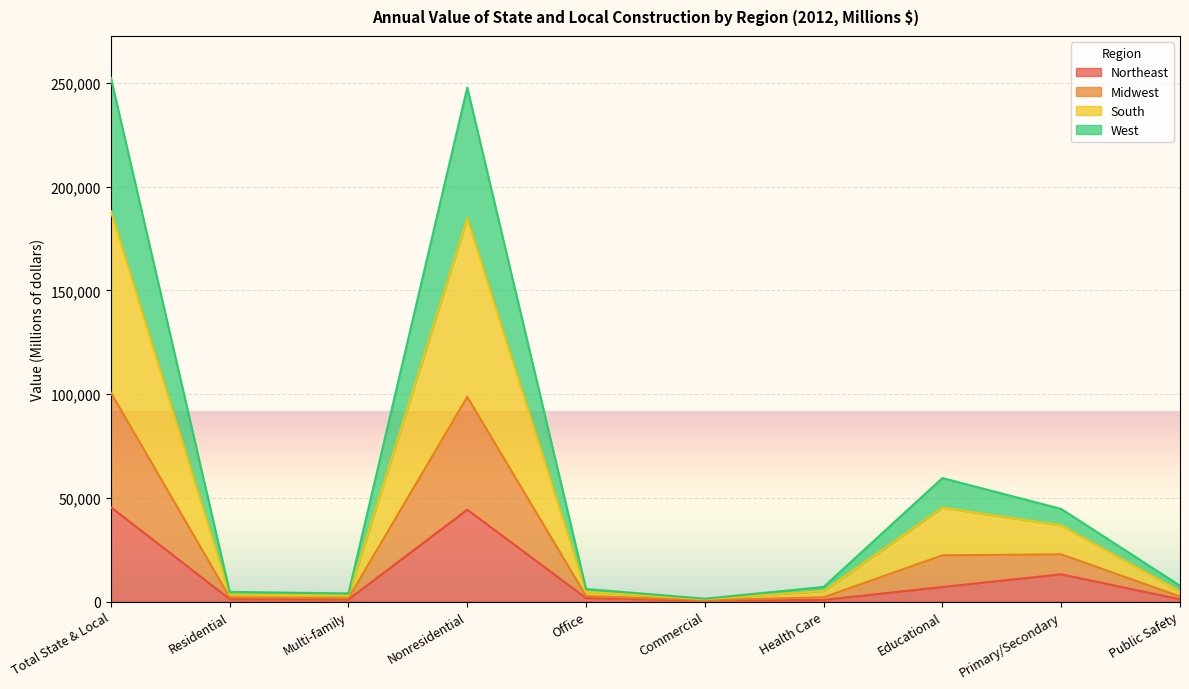

Is the value of Midwest at Health Care greater than the value of West at Office?

Yes